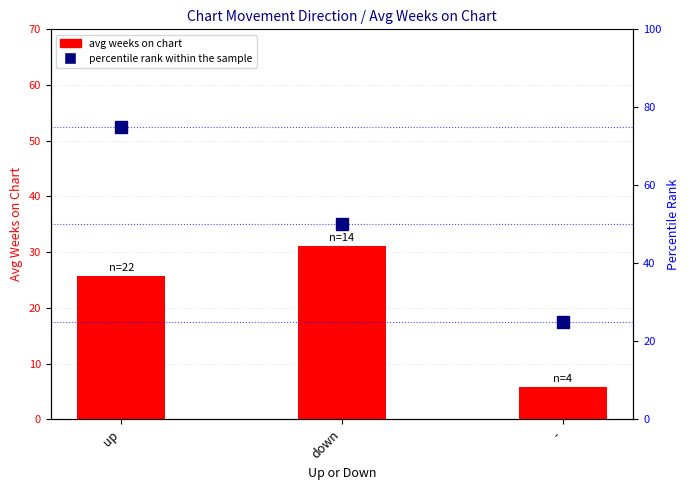

Which has a higher value, down or up?

down